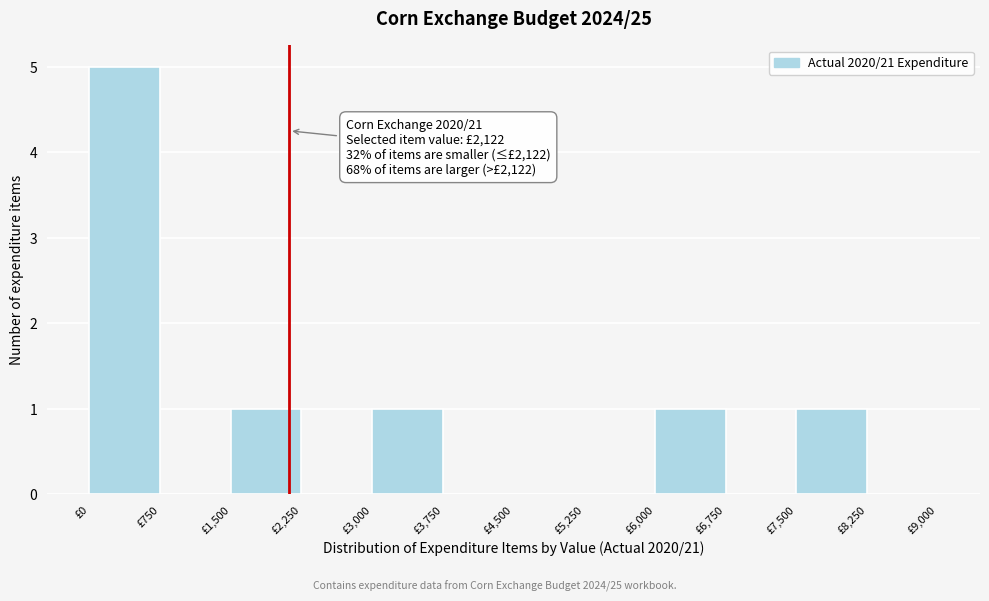

Which range on the x-axis has the tallest bar?

0 to 750